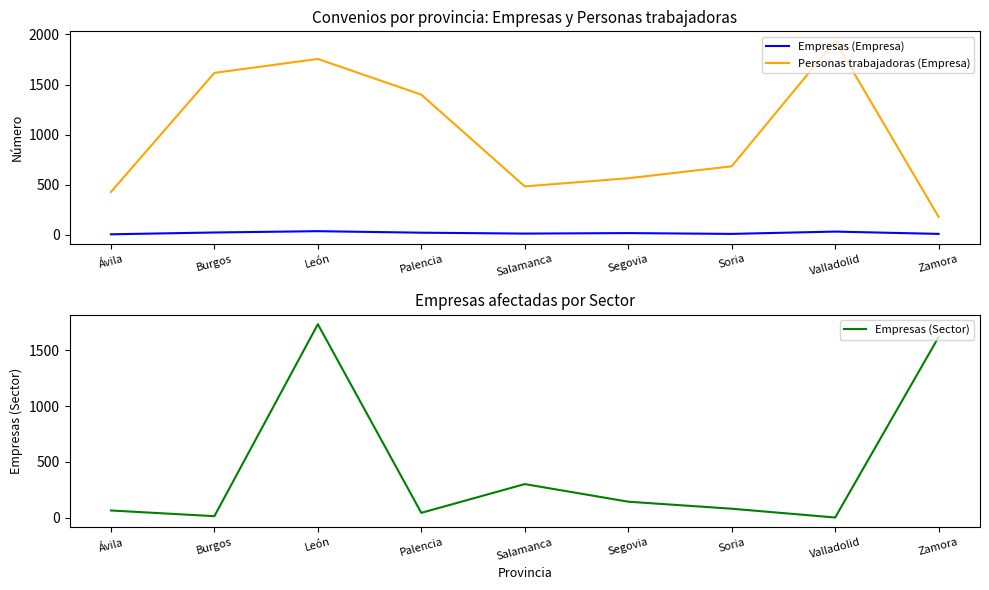

Between which two adjacent categories do Personas trabajadoras (Empresa) and Empresas (Sector) first intersect?

Valladolid and Zamora